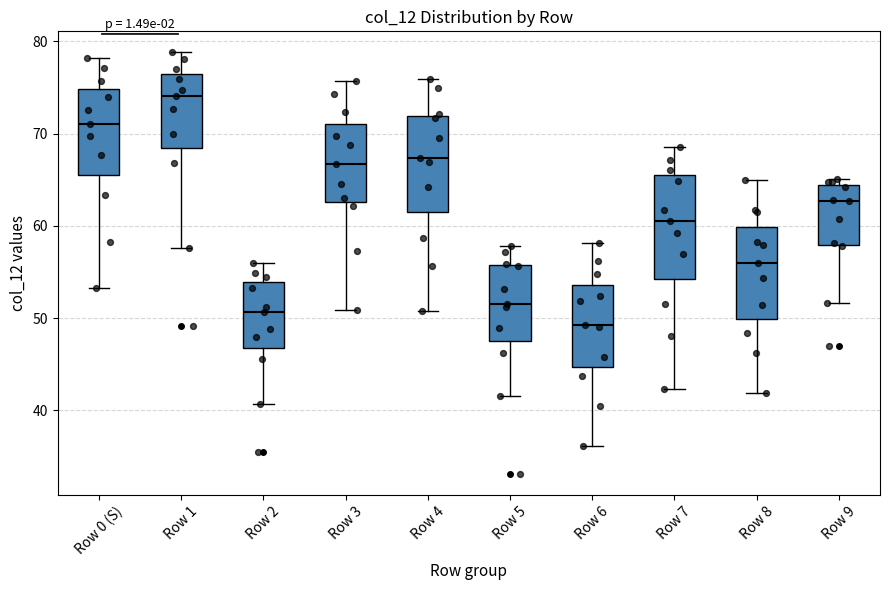

Which box's median line is the highest?

Row 1